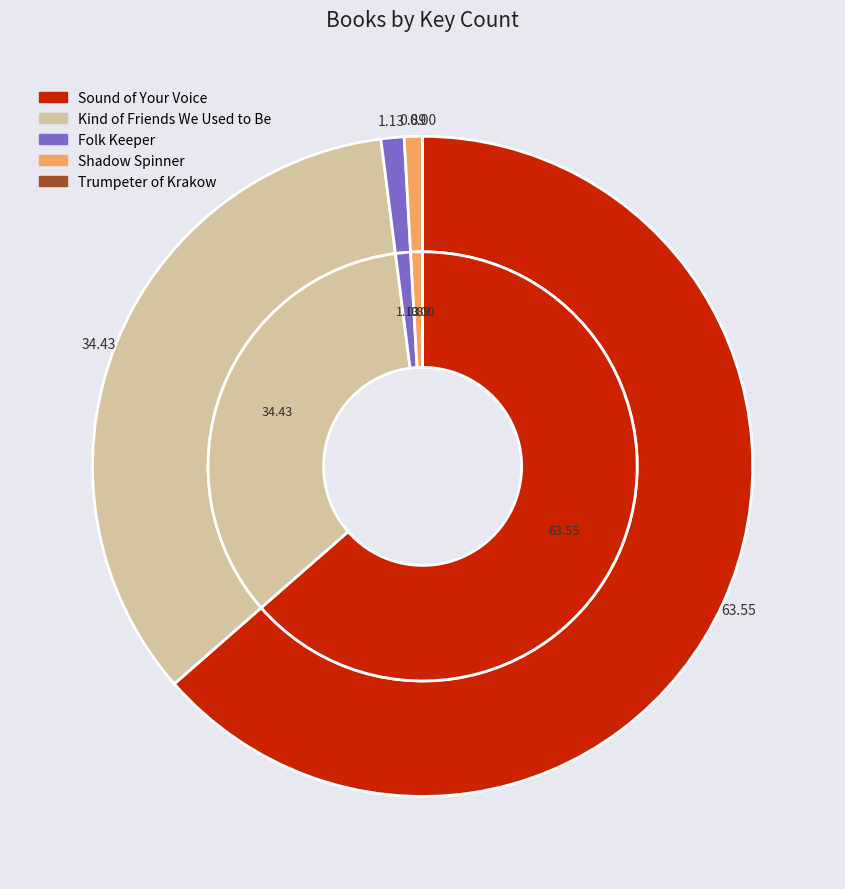

To the nearest percent, what is the difference between the largest and smallest slice percentages?

64%